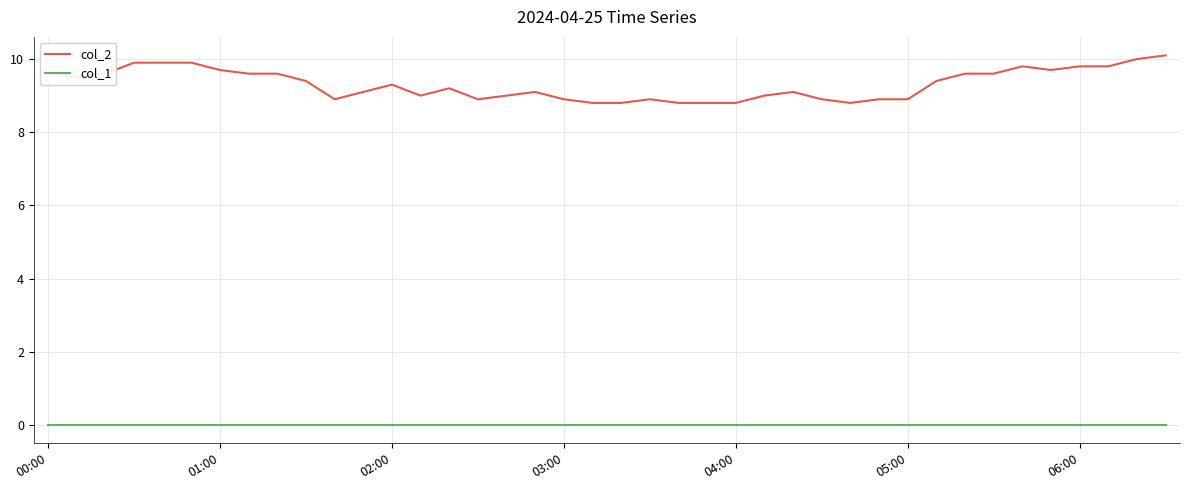

Rank the series by their maximum value, from highest to lowest.

col_2, col_1